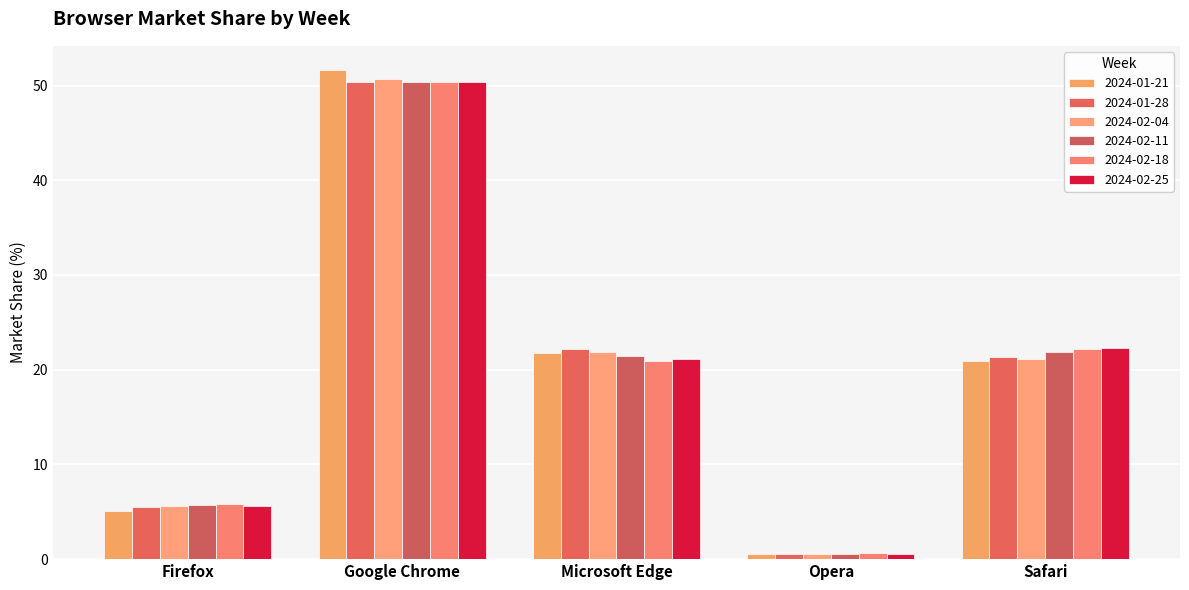

At which label does 2024-02-11 first exceed 21?

Google Chrome